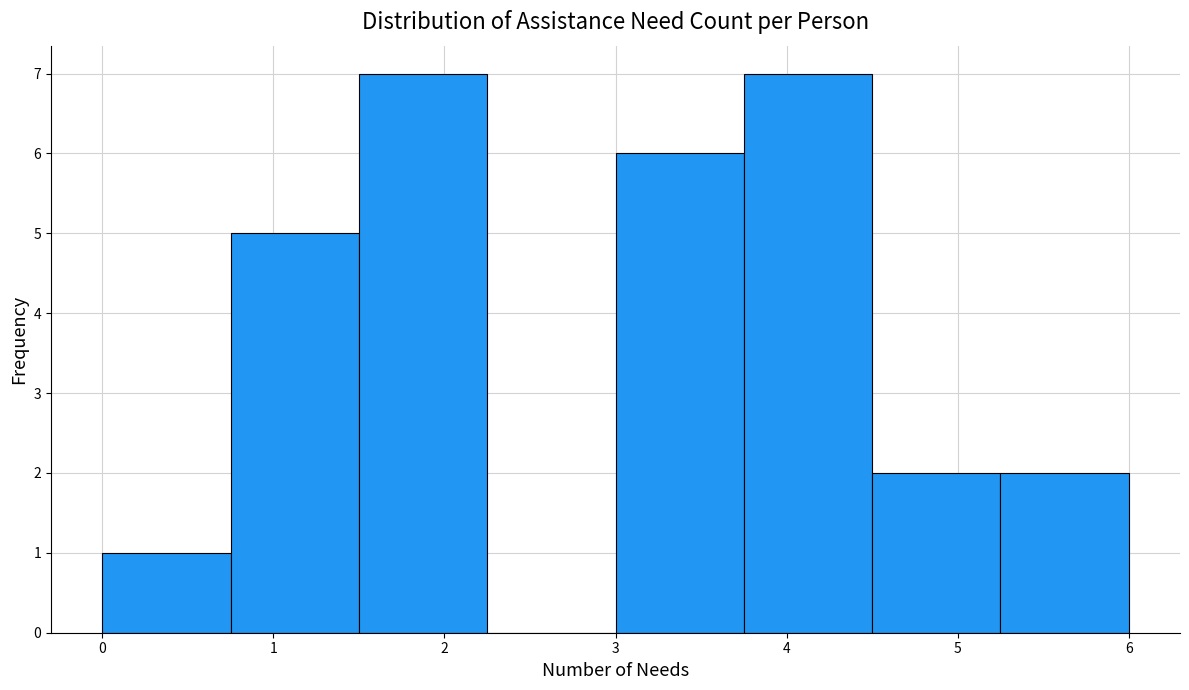

What is the height of the bar covering 1.50 to 2.25 on the x-axis? Neither the bar edges nor the heights are printed on the chart, so give them approximately, as read against the axes.

7